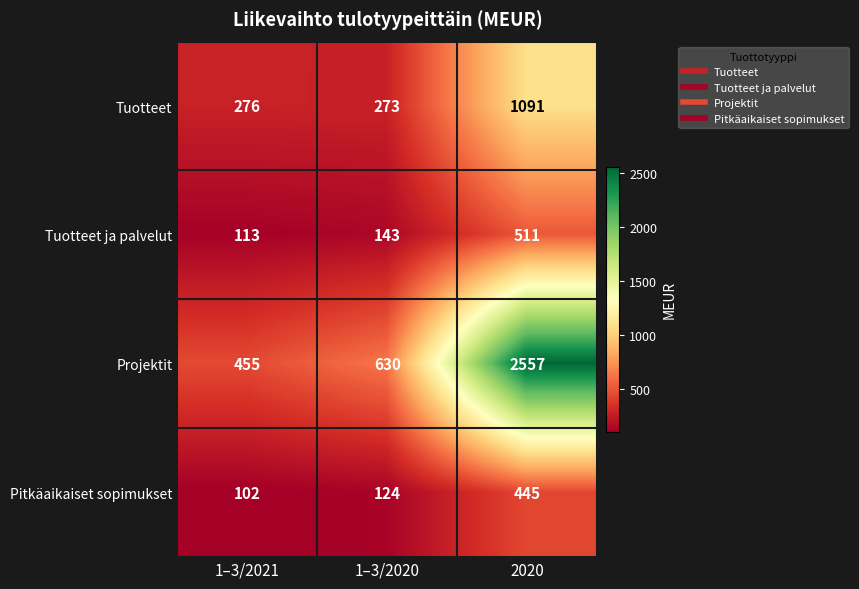

List the series in order of their peak value, lowest first.

Pitkäaikaiset sopimukset, Tuotteet ja palvelut, Tuotteet, Projektit